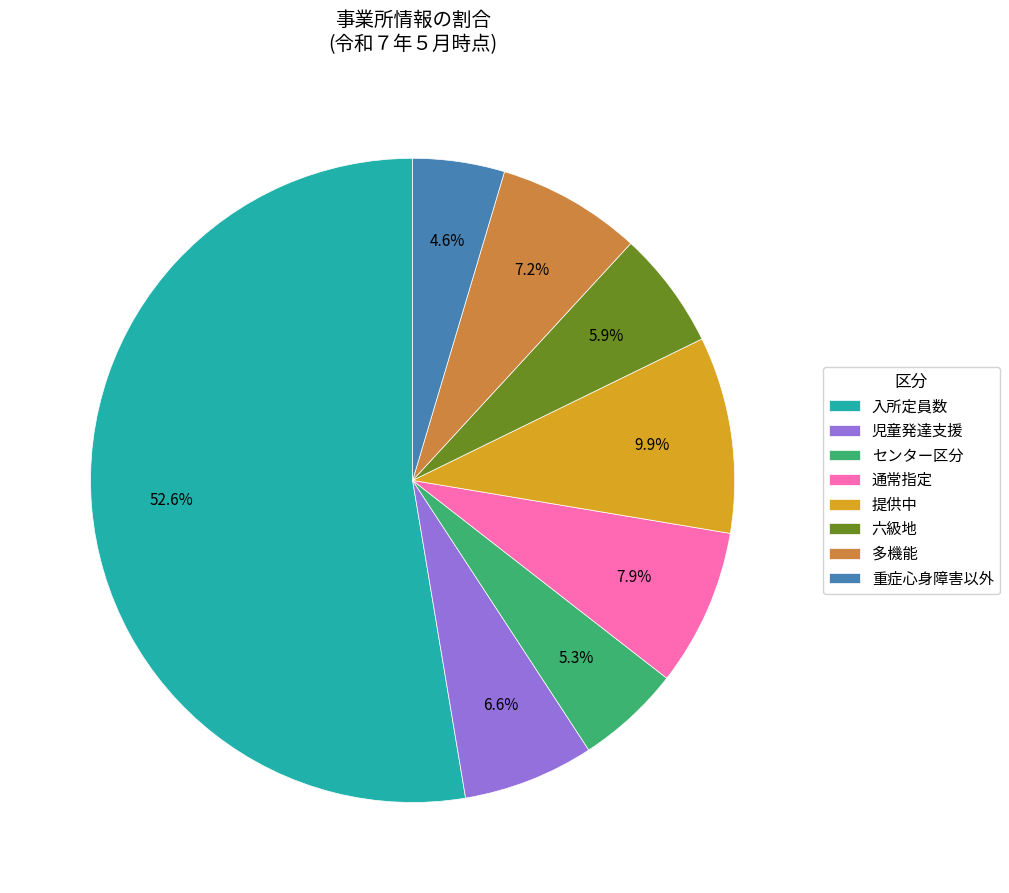

Which has a higher value, 提供中 or センター区分?

提供中